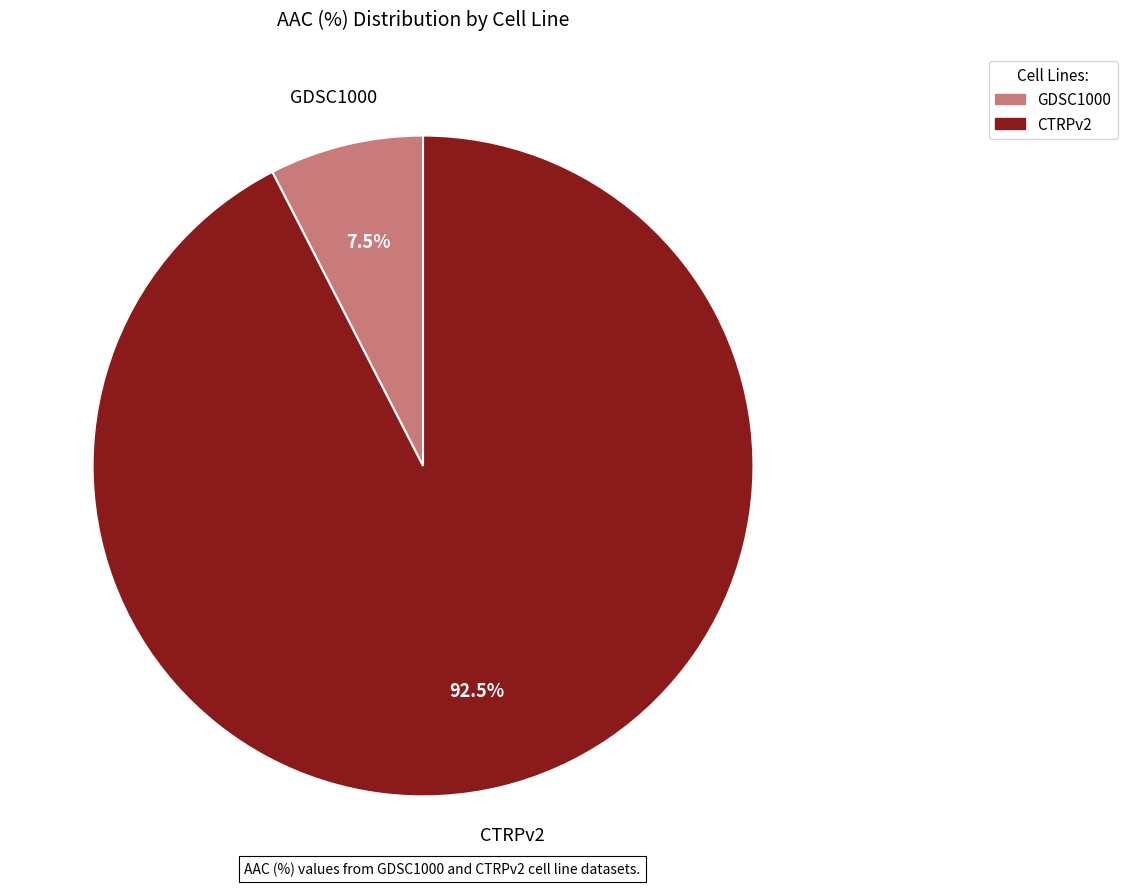

How many slices are in this pie chart?

2